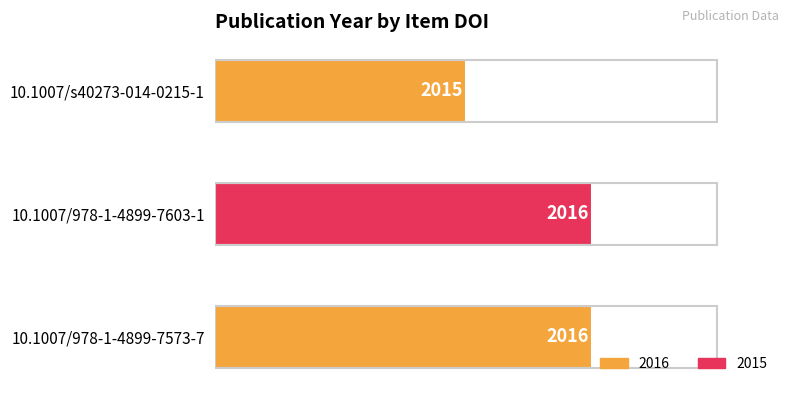

Reading bottom to top, transcribe all the data shown in this chart.

10.1007/978-1-4899-7573-7=2016	10.1007/978-1-4899-7603-1=2016	10.1007/s40273-014-0215-1=2015